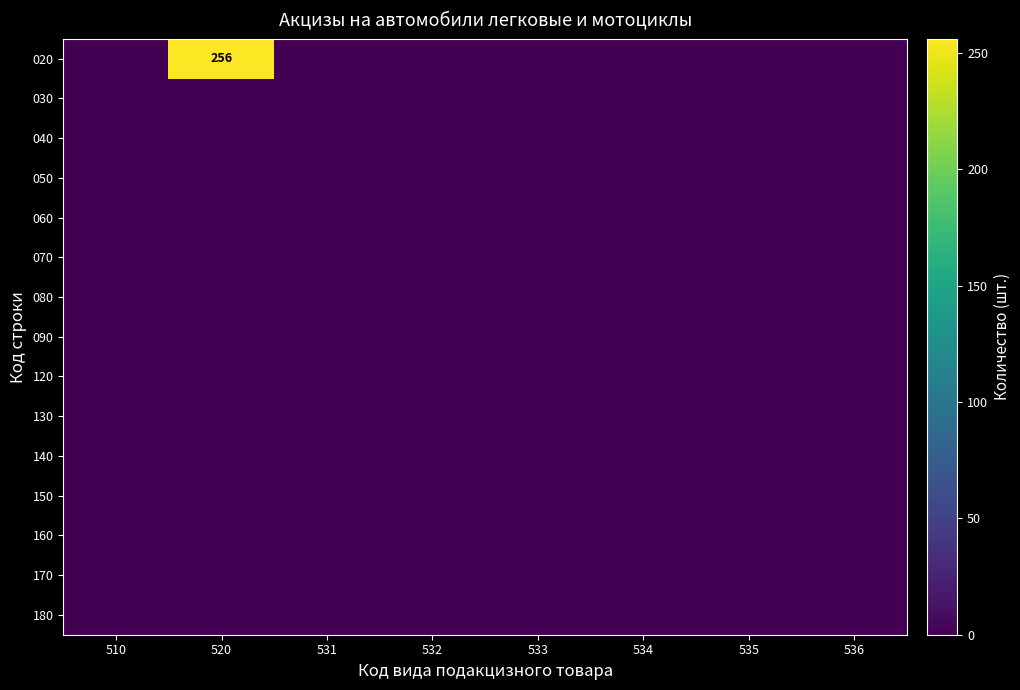

What is the maximum value shown in the chart?

256